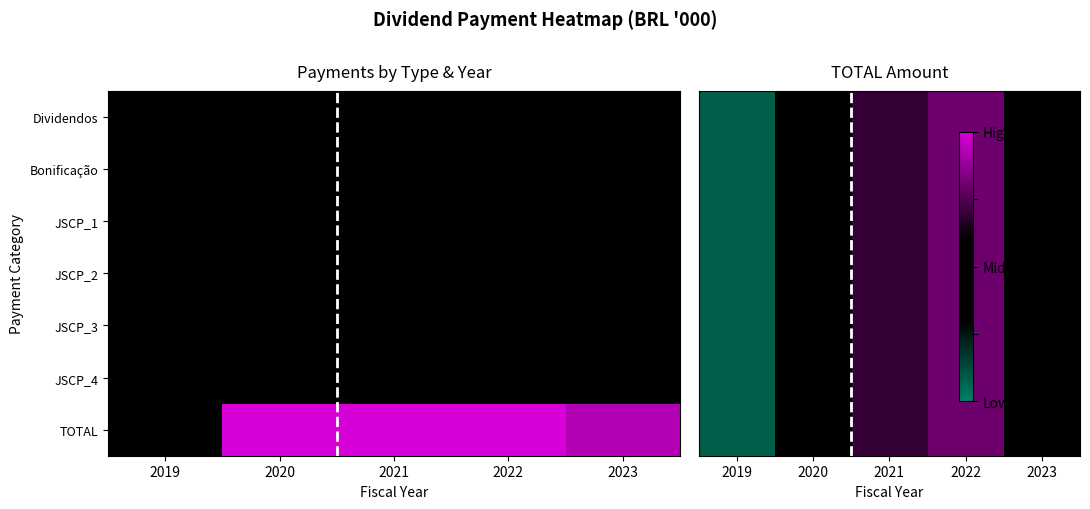

List the labels in order of Dividendos value, smallest first.

2019, 2023, 2020, 2021, 2022